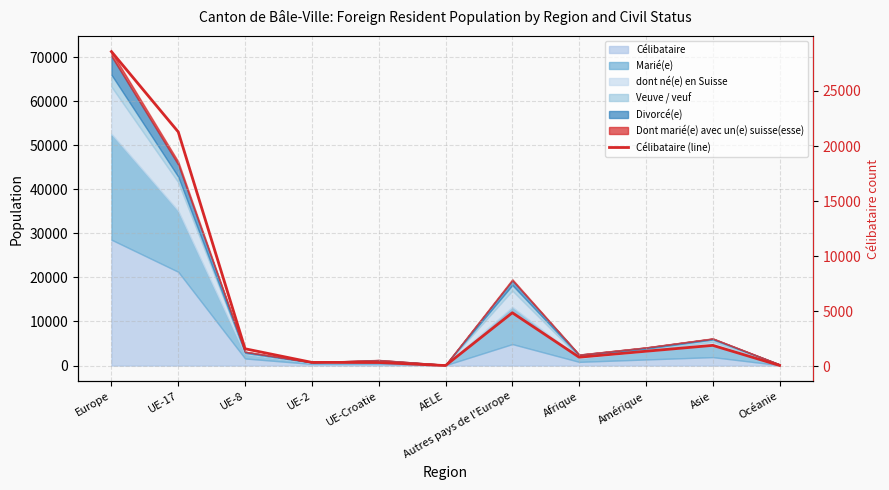

List the labels in order of value, largest first.

Europe, UE-17, Autres pays de l'Europe, Asie, UE-8, Amérique, Afrique, UE-2, UE-Croatie, Océanie, AELE